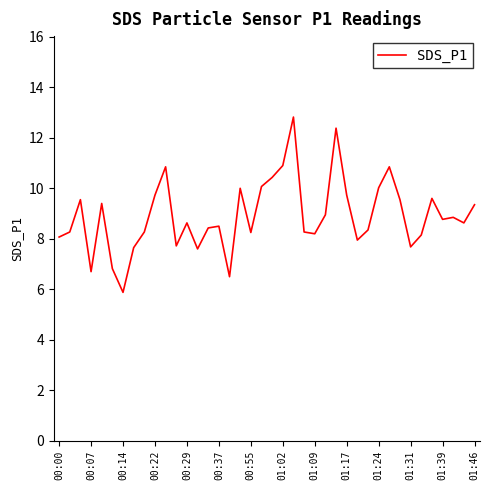

What is the difference between the maximum and minimum values?

6.9